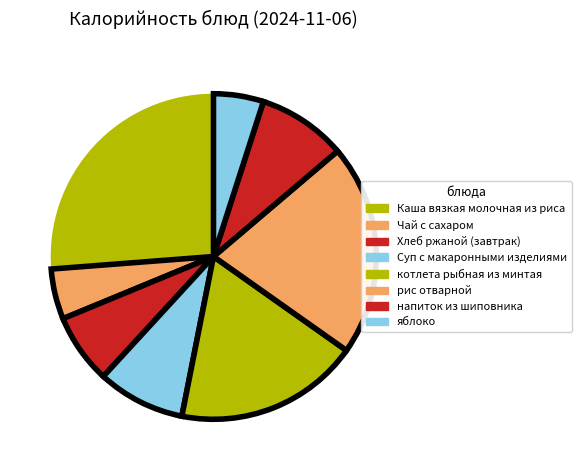

What percentage do Хлеб ржаной (завтрак) and яблоко together represent?

11.9%